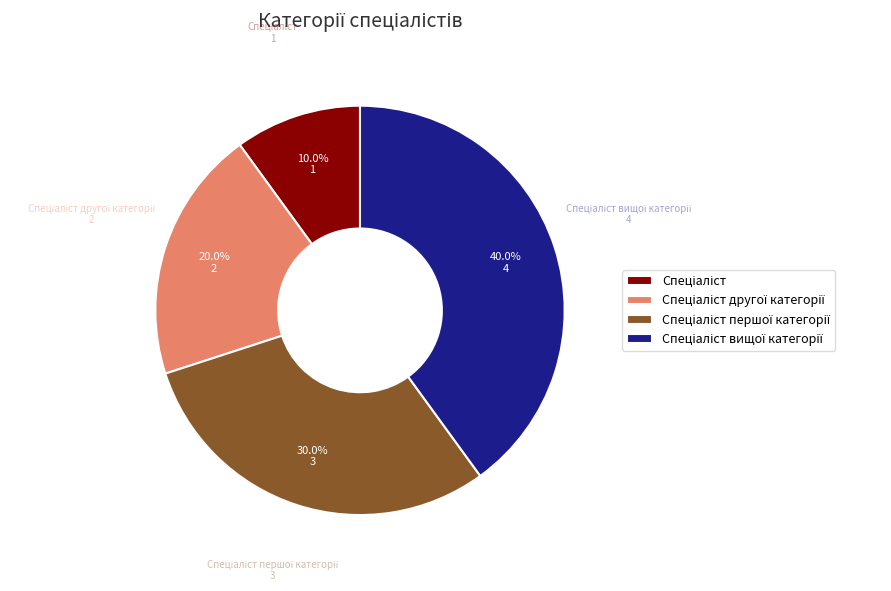

Is there a majority slice in this chart?

No